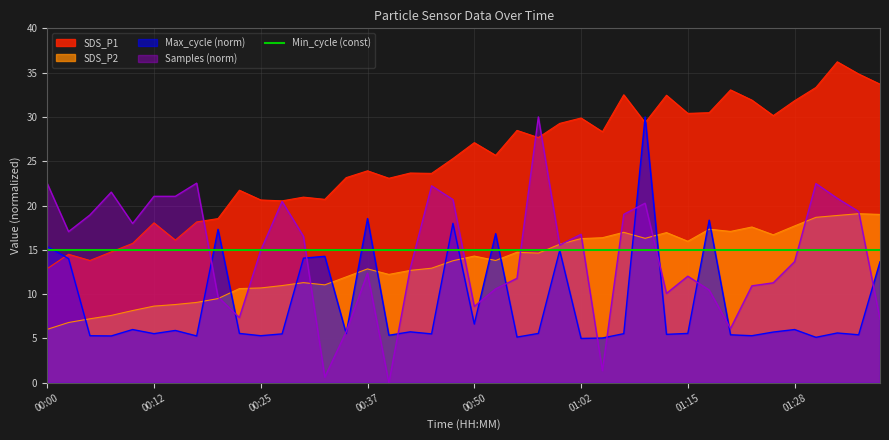

Which series has the largest range (max minus min)?

Samples (norm)